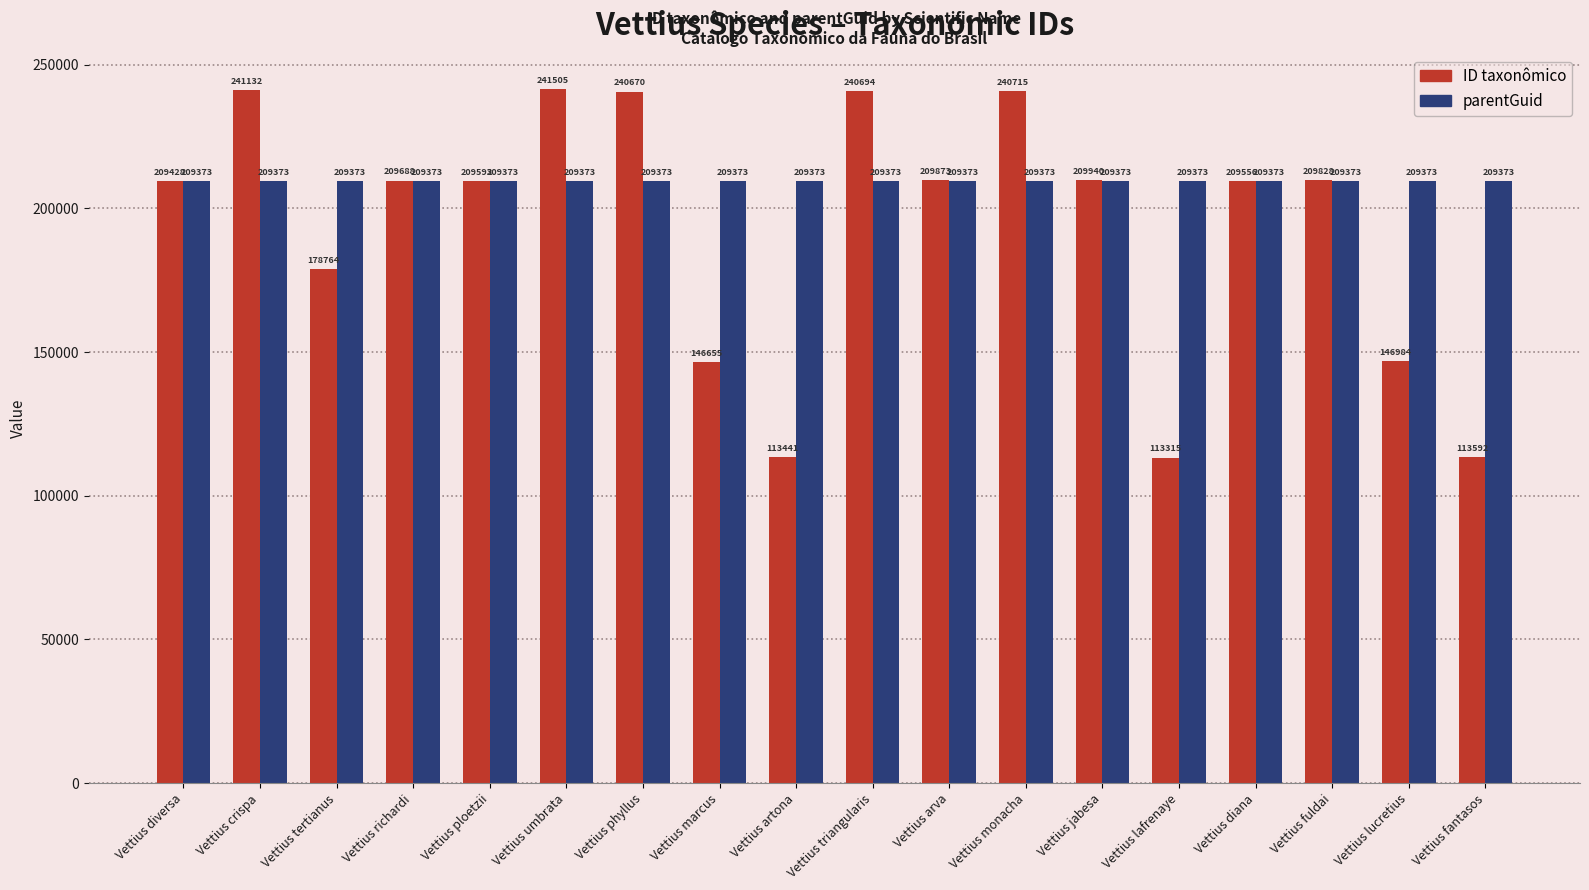

What is the sum of the parentGuid values at Vettius arva and Vettius lucretius?

418746